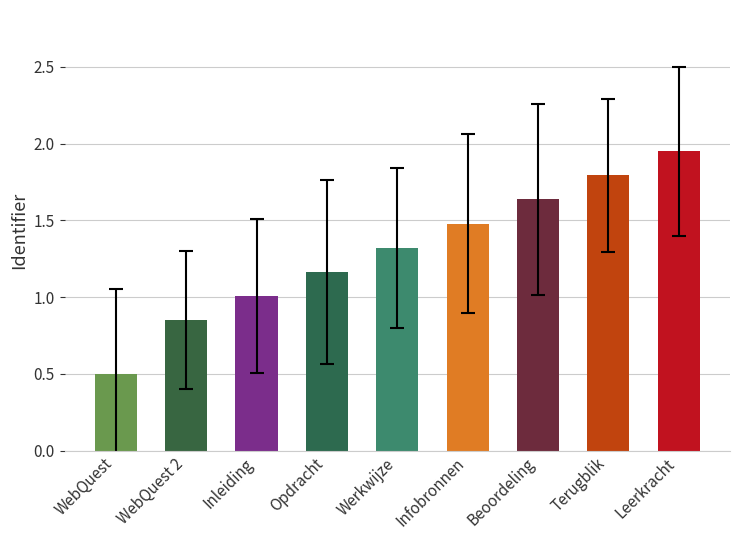

Does the chart contain any negative values?

No